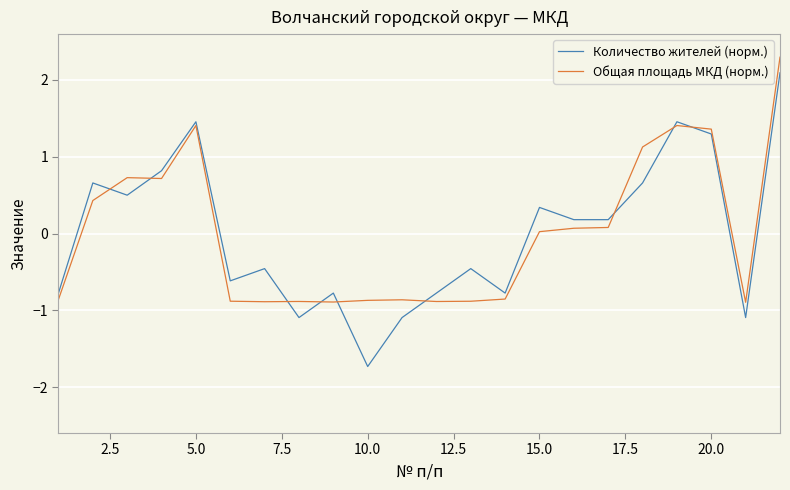

What is the difference between the second highest and second lowest values in the Общая площадь МКД (норм.) series?

2.3